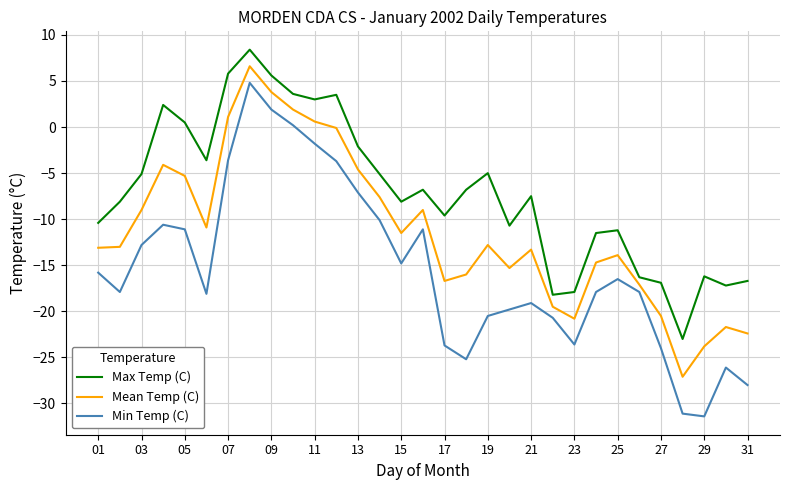

True or false: Min Temp (C) and Max Temp (C) intersect in this chart.

False